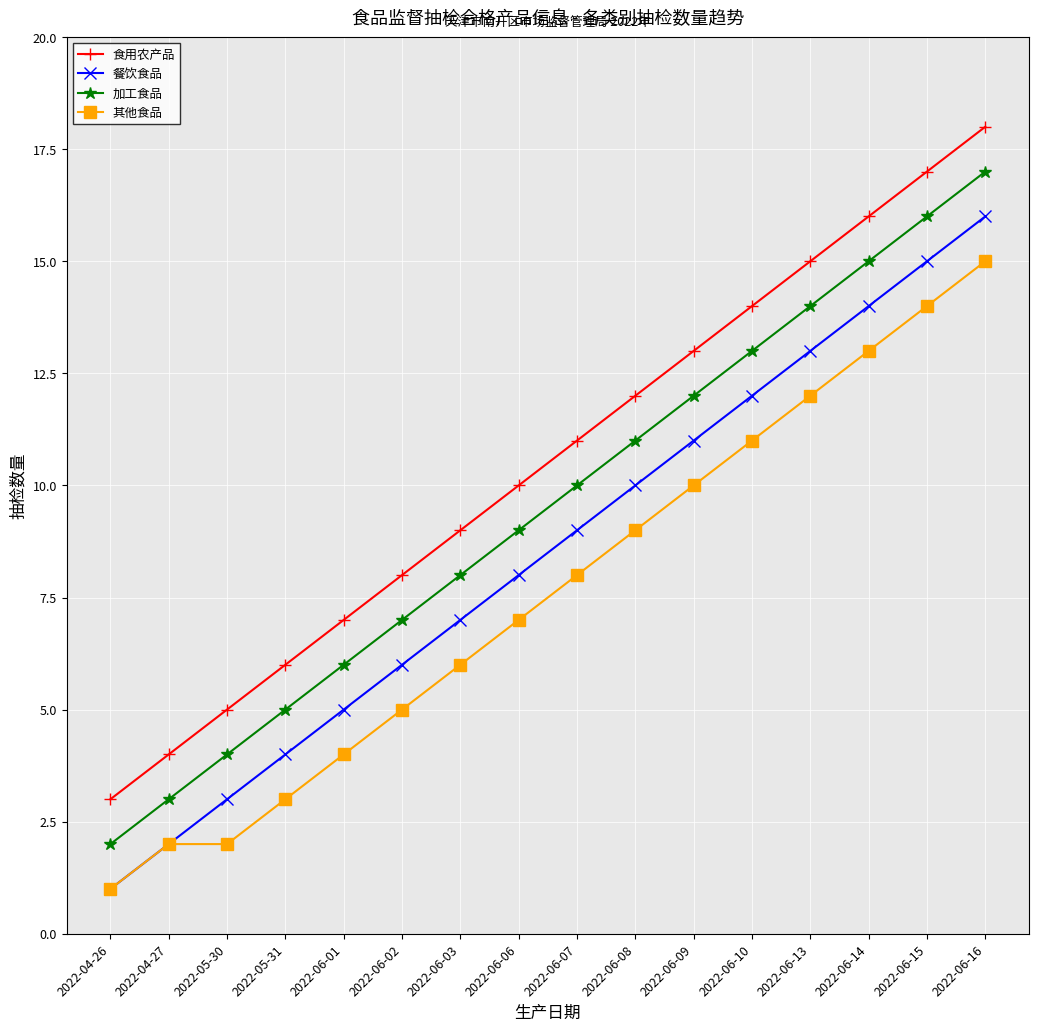

What is the average value of the 其他食品 series?

8